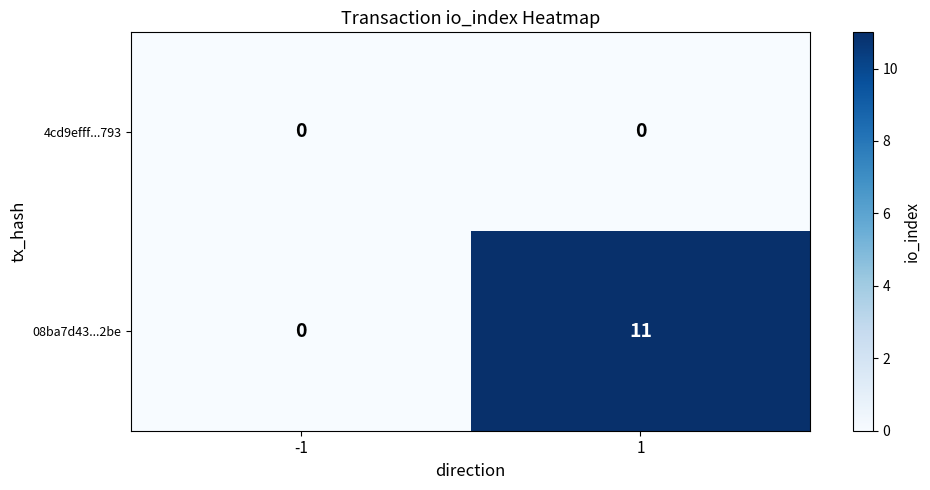

What is the difference between the 08ba7d43...2be values at -1 and 1?

11